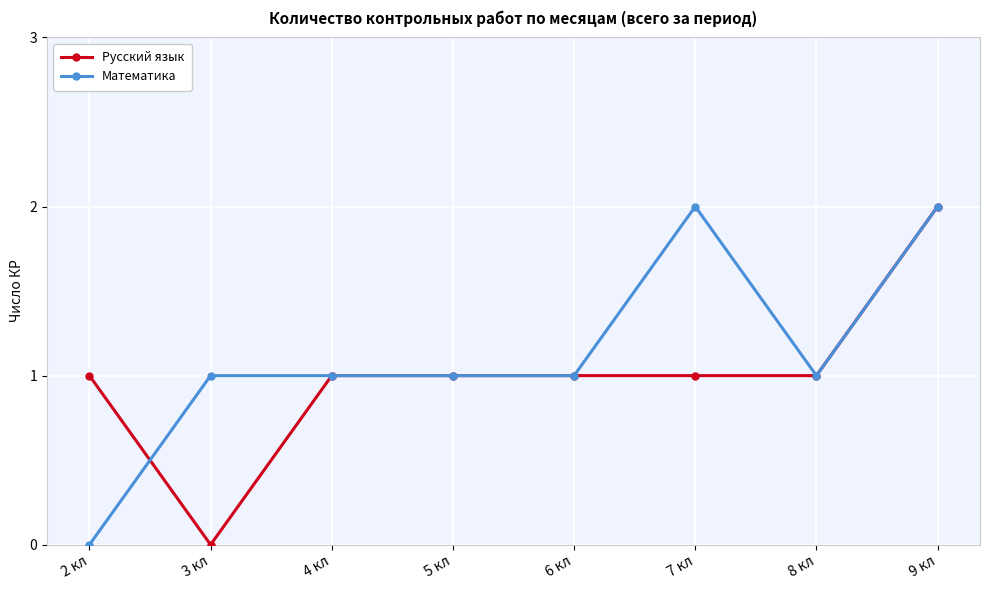

Rank the series by their average value, from lowest to highest.

Русский язык, Математика